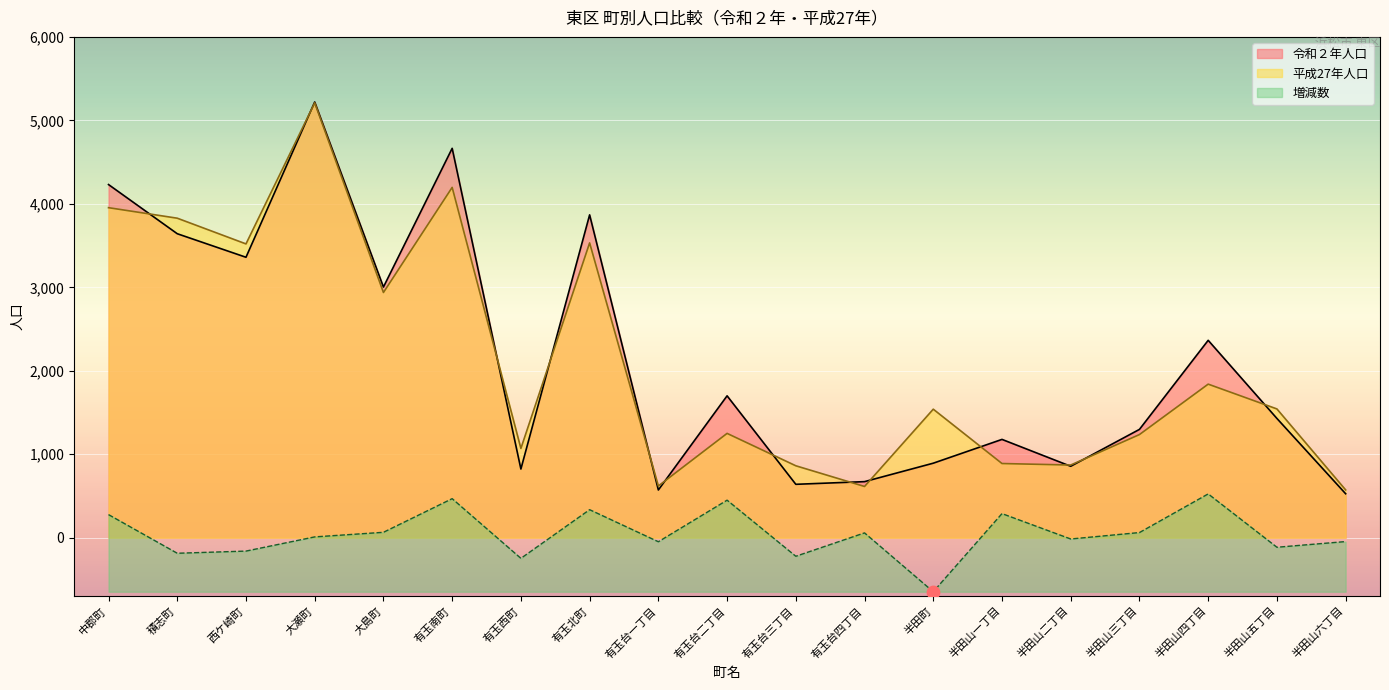

Which series reaches the minimum Y coordinate?

増減数